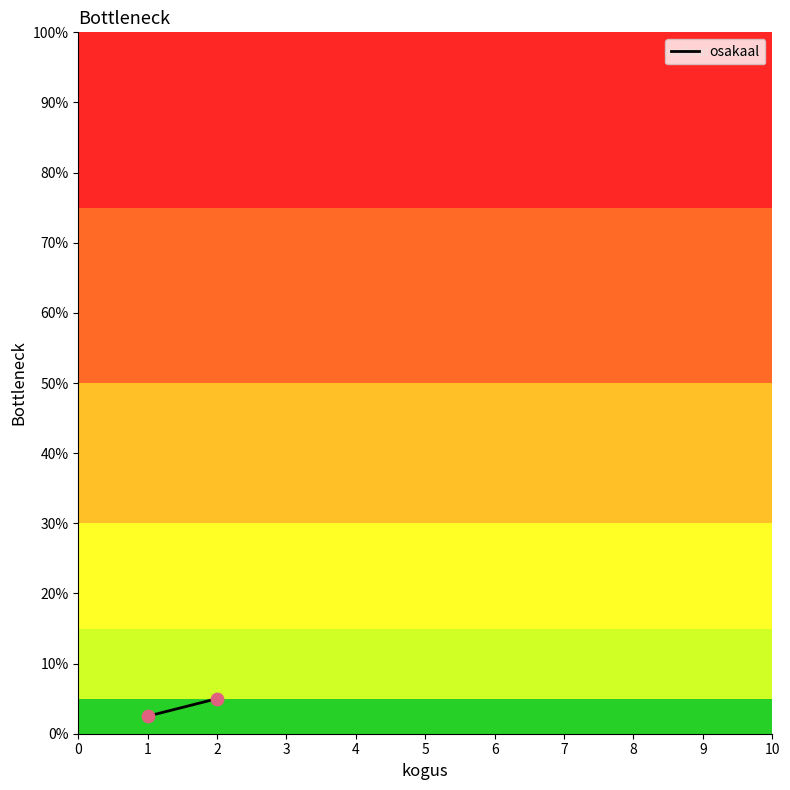

What is the average X value?

1.5